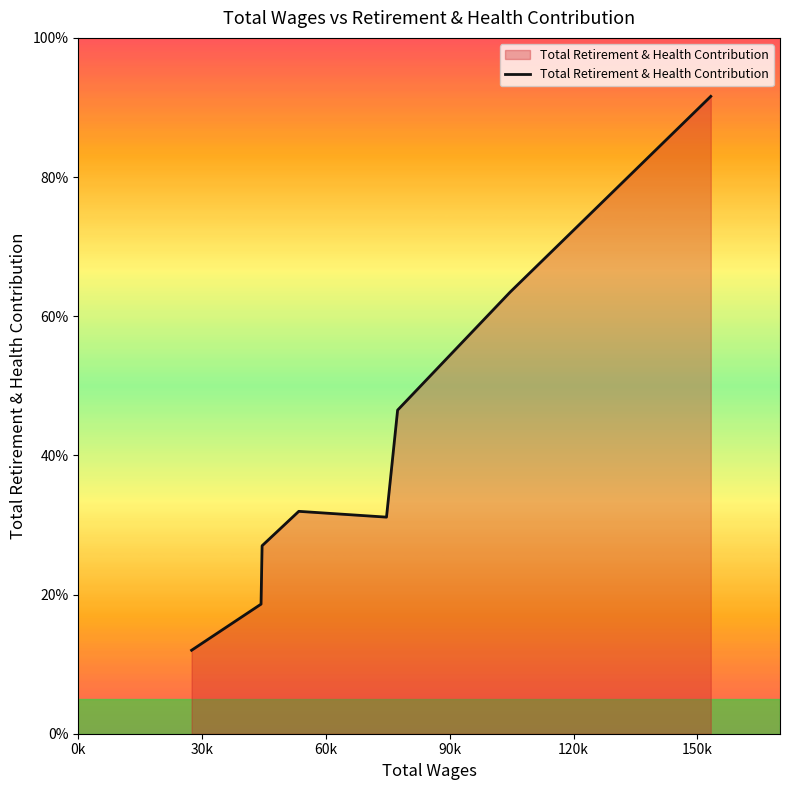

Reading left to right, list all the values displayed in this chart.

3599	5587	8104	9588	9338	13952	19045	27479